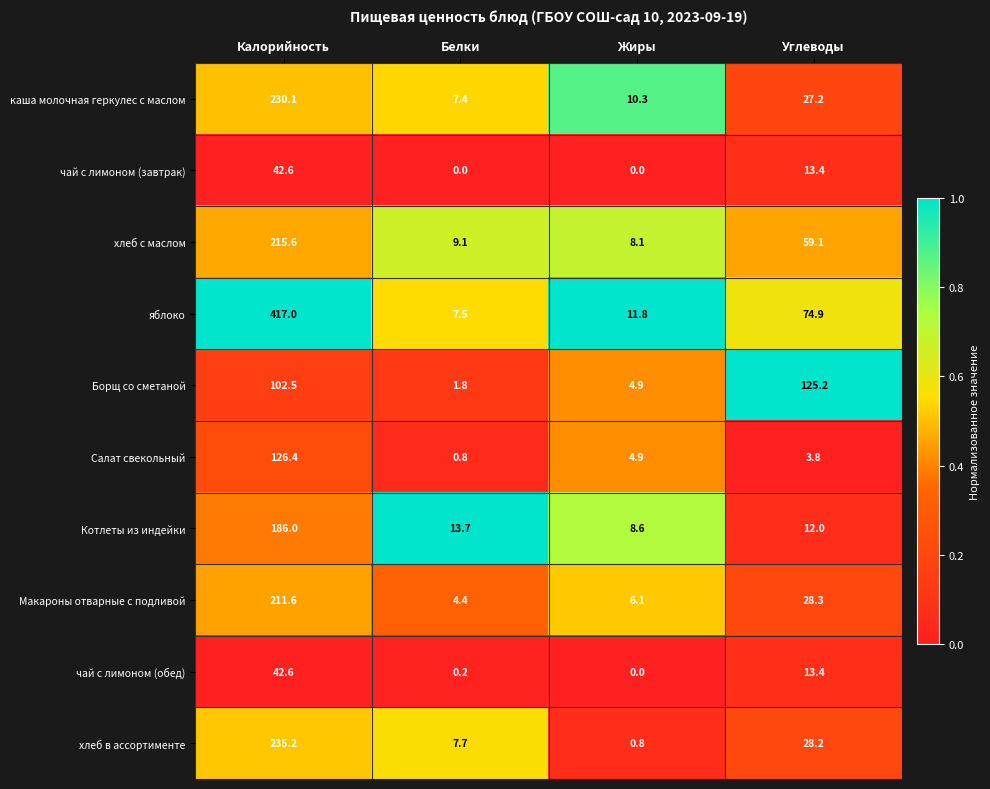

Is it true that Борщ со сметаной equals 146.6 at Калорийность?

False